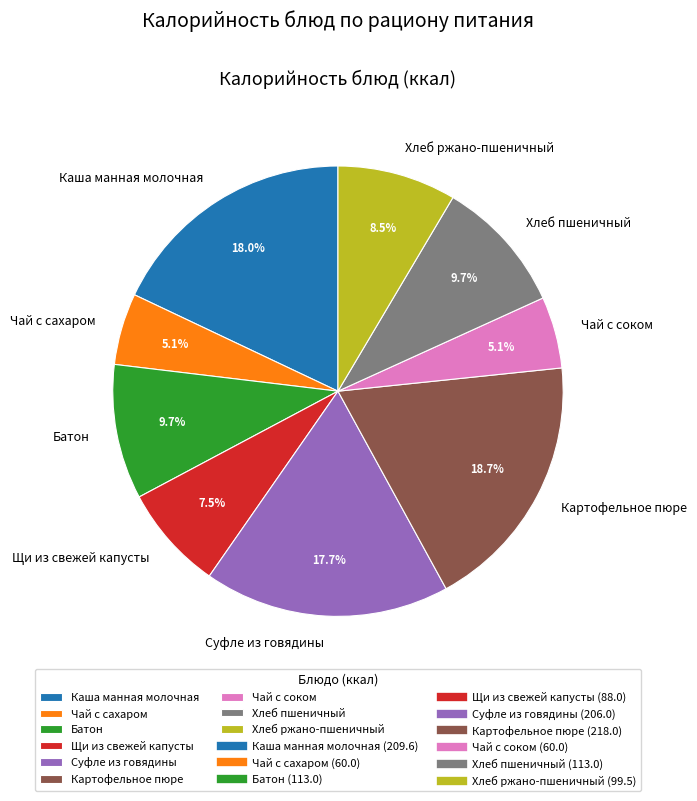

Between Картофельное пюре and Щи из свежей капусты, which is larger?

Картофельное пюре